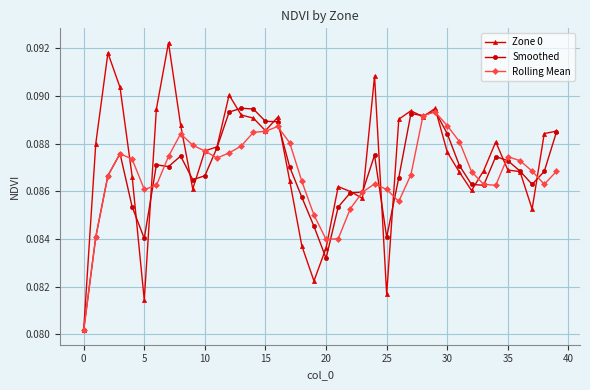

Which series has the largest total across all categories?

Zone 0